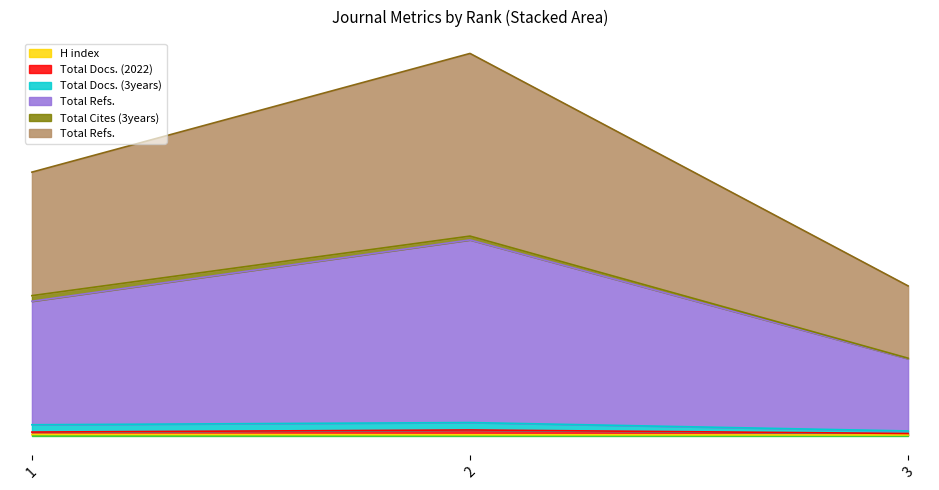

Which category has the lowest value in the Total Refs. series?

3